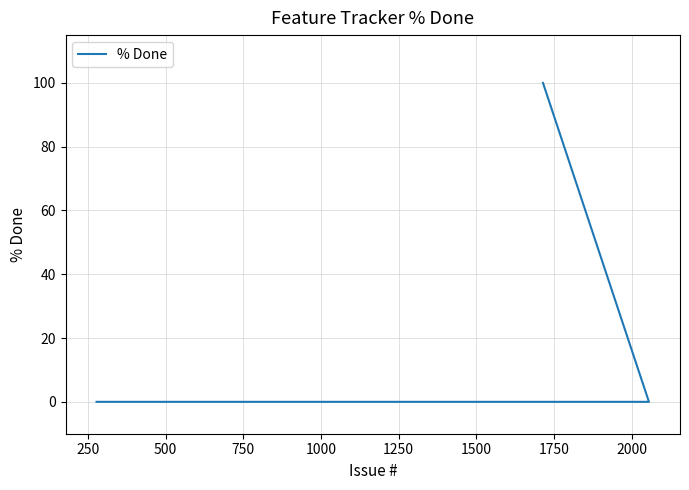

The value at 750 is 24. True or false?

False